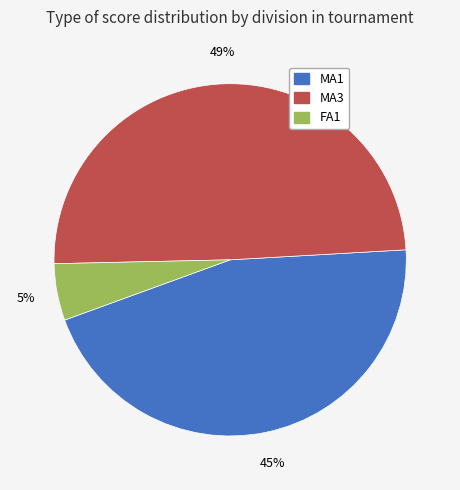

To the nearest percent, what is the difference between the largest and smallest slice percentages?

44%